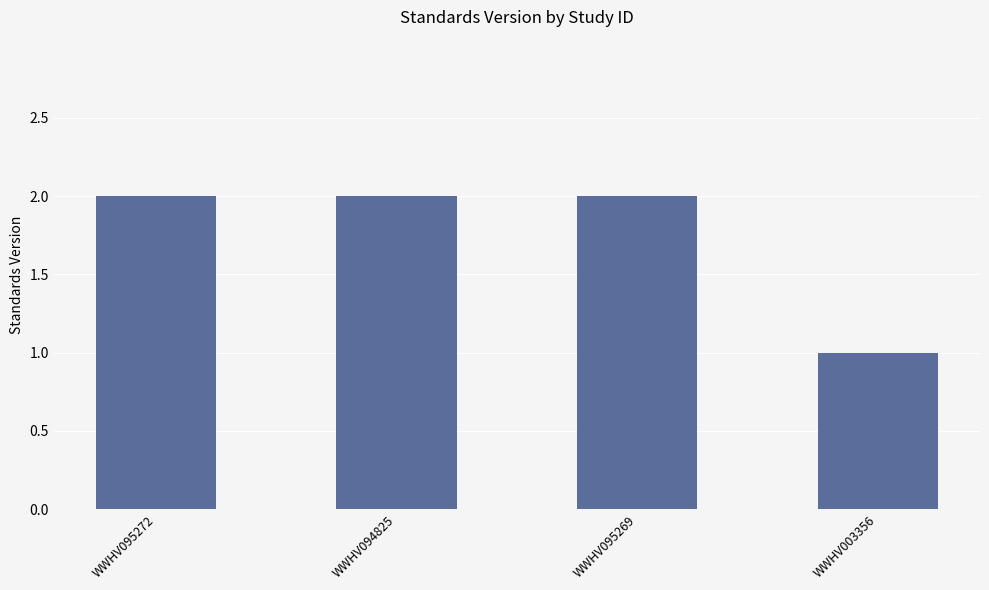

What is the label of the 1st bar from the right?

WWHV003356